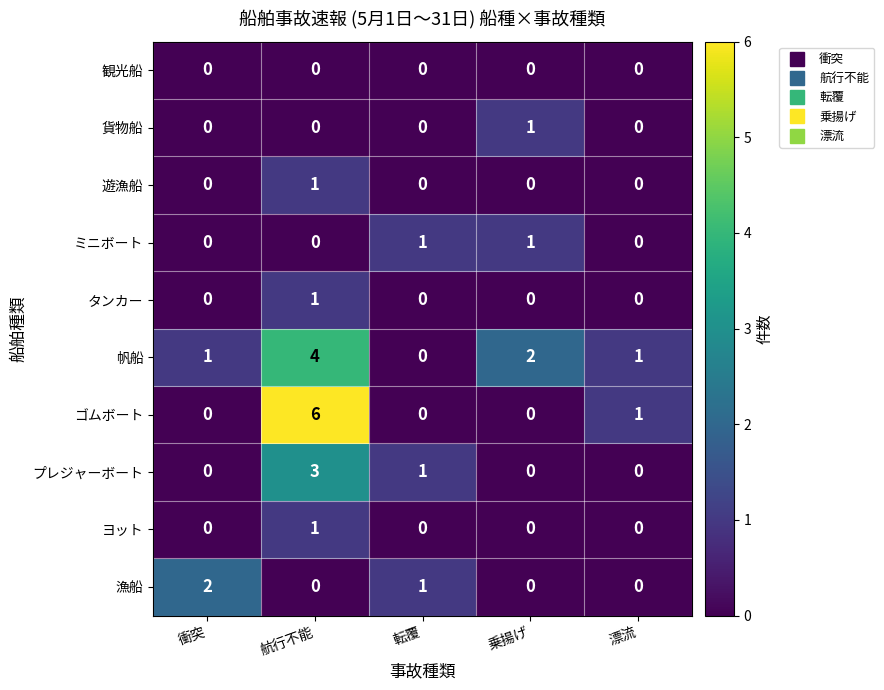

The ゴムボート series shows 0 at 衝突. True or false?

True